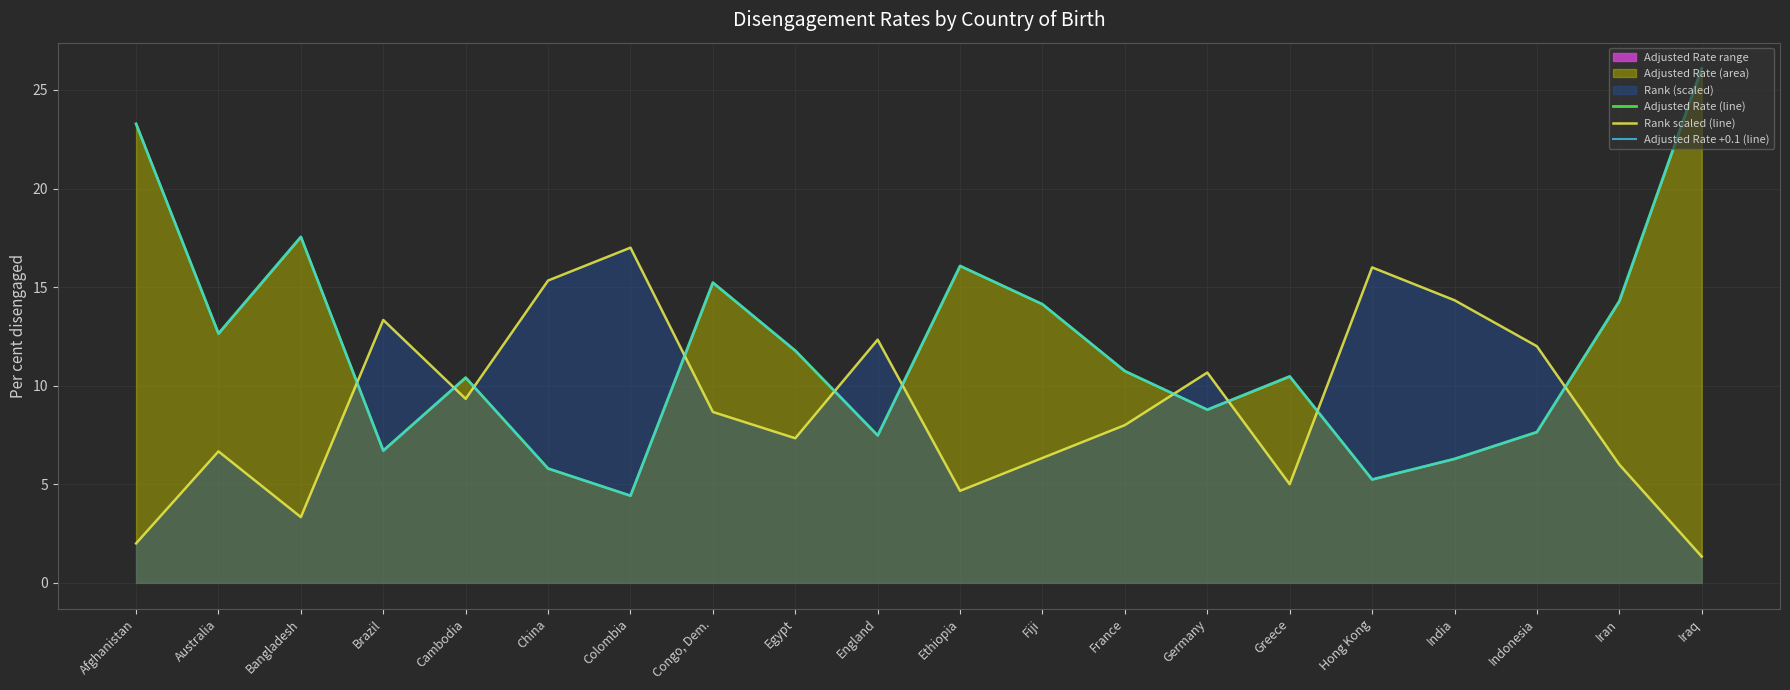

What is the minimum value shown in the chart?

1.3